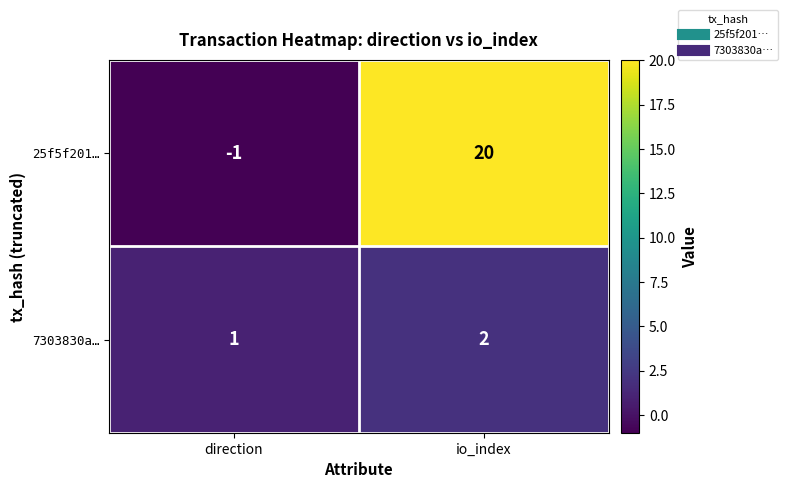

List the series in order of their peak value, lowest first.

7303830a…, 25f5f201…